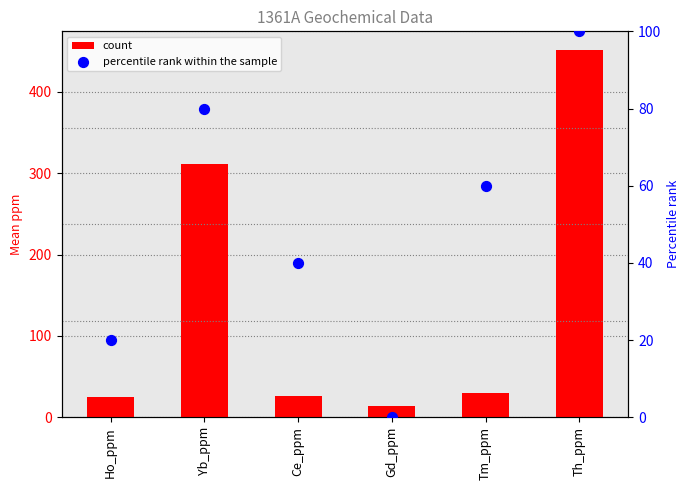

Which series has the largest total across all categories?

count